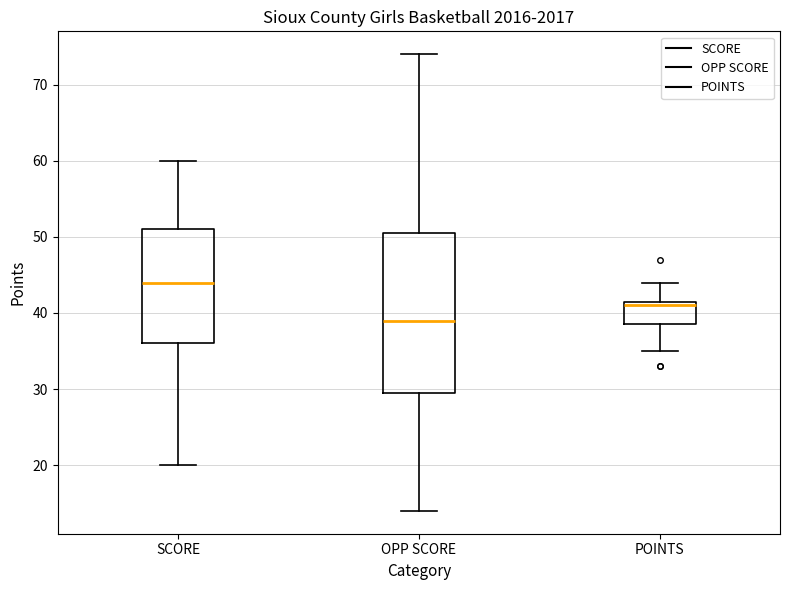

Where does the upper whisker of the box for POINTS end on the y-axis? The values are not printed on the chart, so give them approximately, as read against the axis.

44